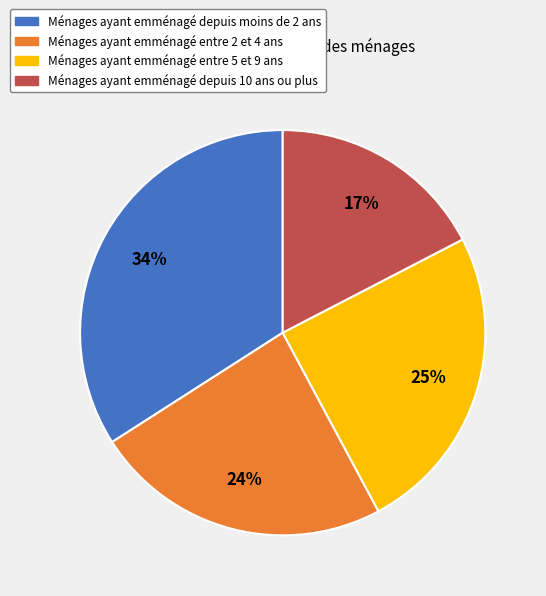

Is there a majority slice in this chart?

No